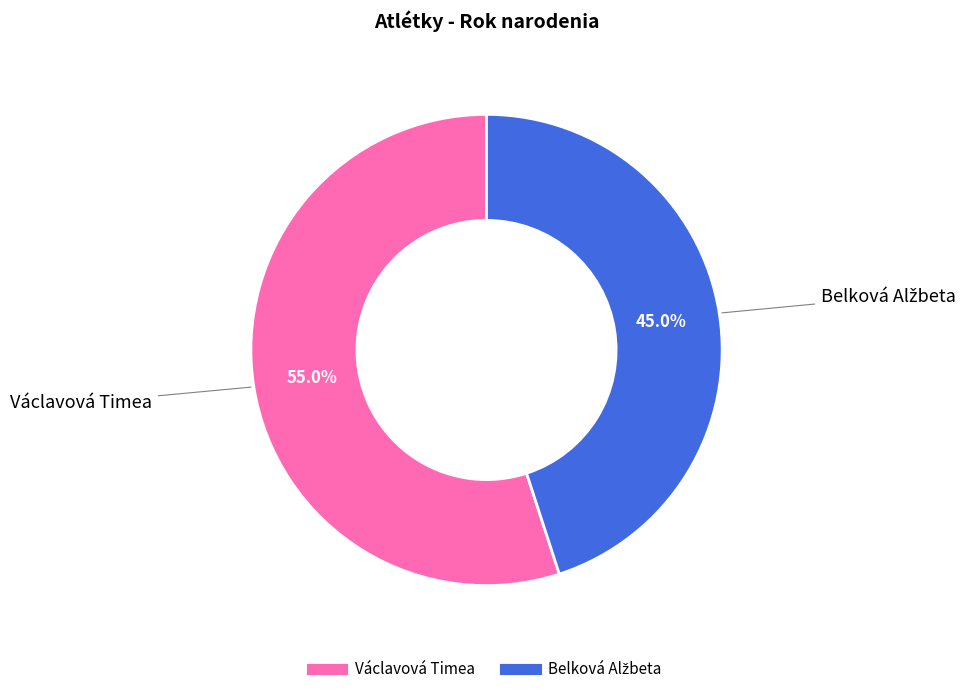

What is the largest slice in the pie chart?

Václavová Timea